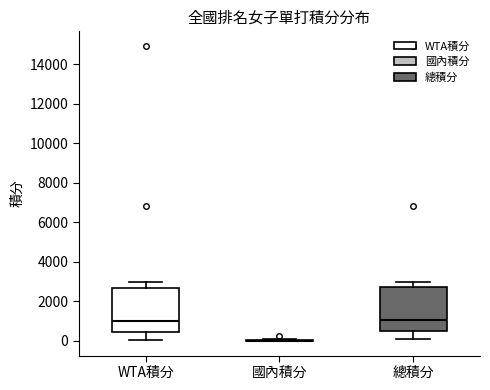

Where does the upper whisker of the box for WTA積分 end on the y-axis? The values are not printed on the chart, so give them approximately, as read against the axis.

3000